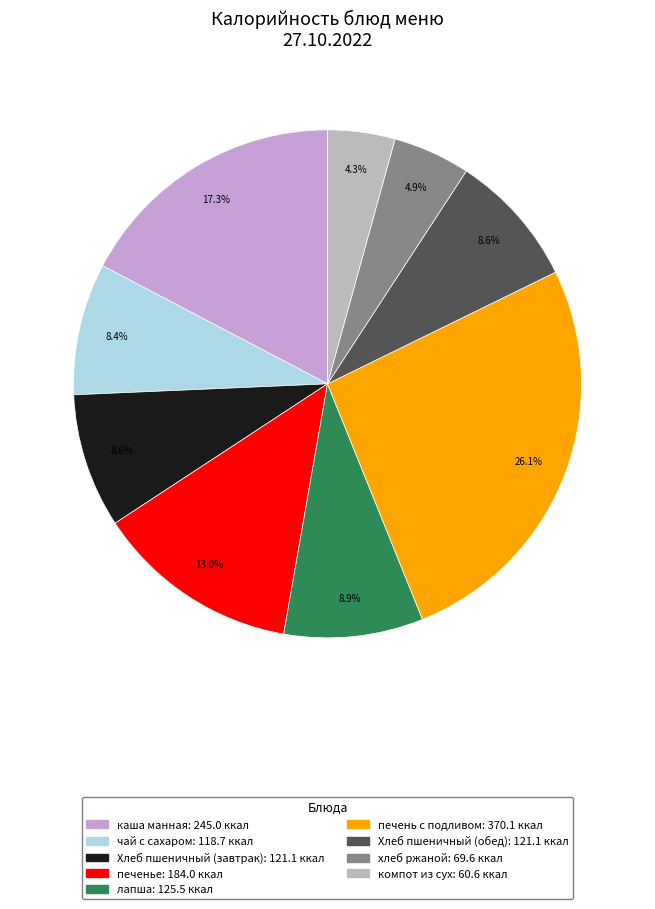

Combined, do чай с сахаром and Хлеб пшеничный (обед) account for over 50%?

No